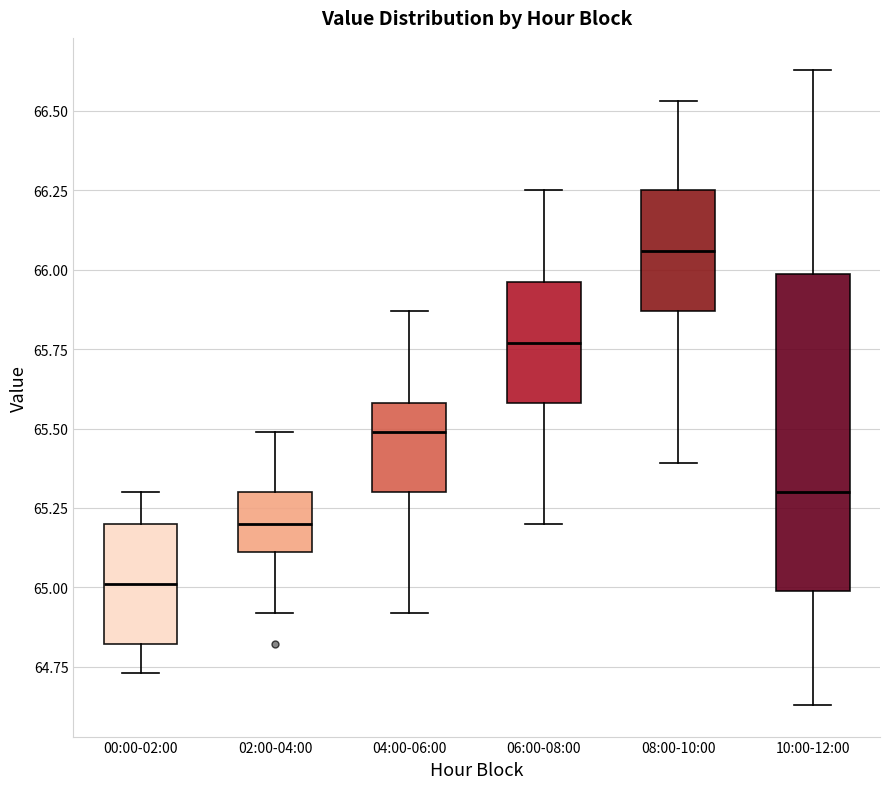

Which box is the tallest, from its lower edge to its upper edge?

10:00-12:00